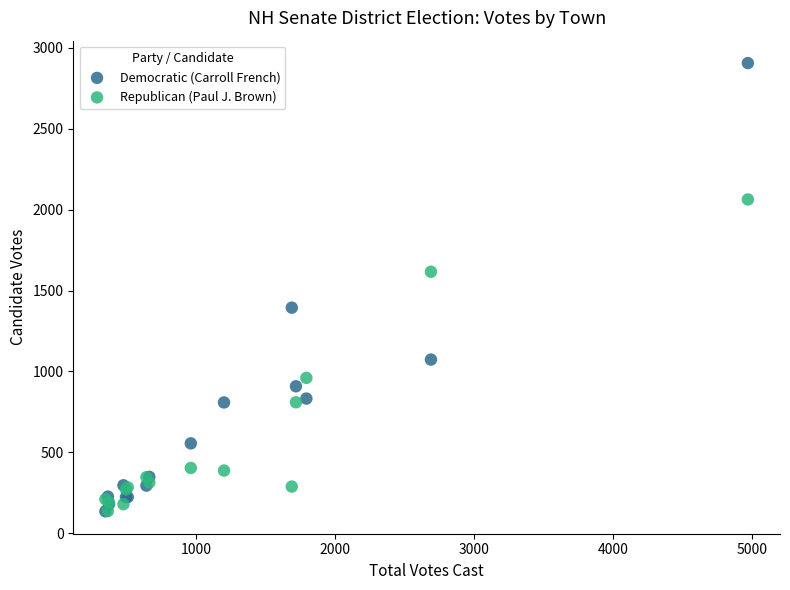

Which series contains the highest Y value?

Democratic (Carroll French)